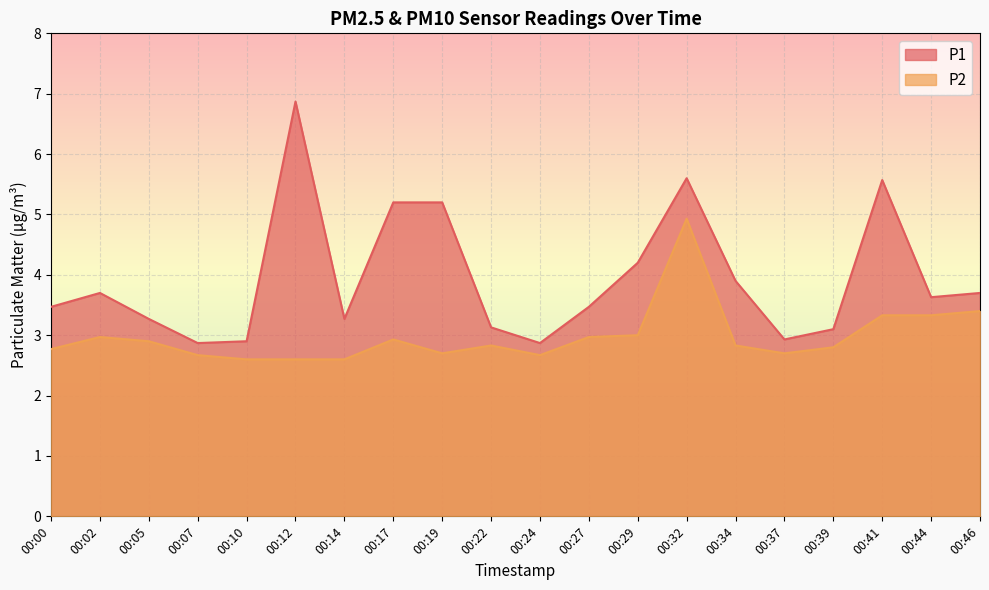

True or false: P1 and P2 intersect in this chart.

False